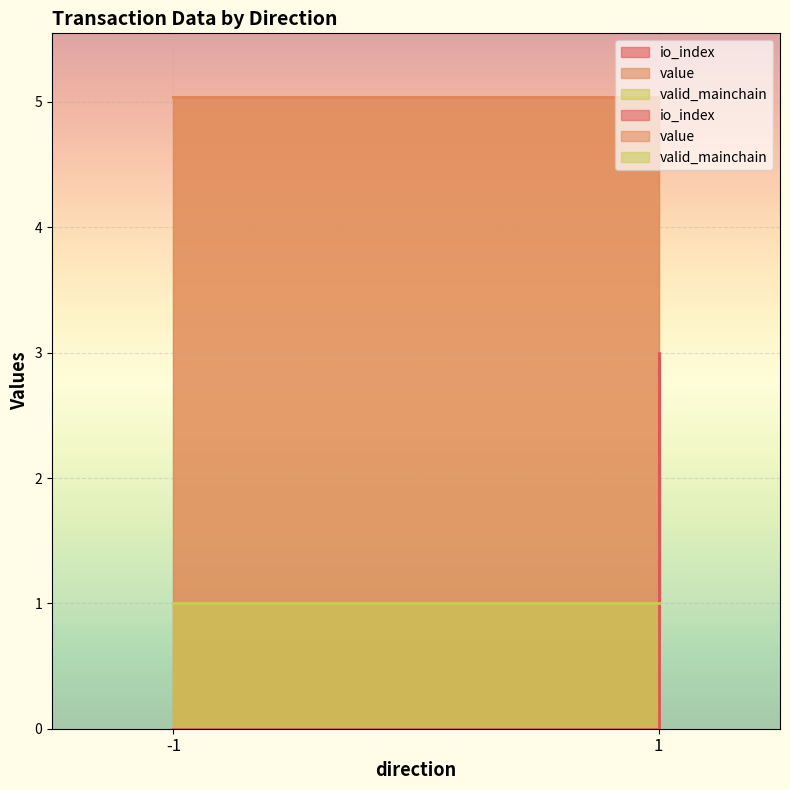

What are all the series names shown in the legend?

io_index, value, valid_mainchain